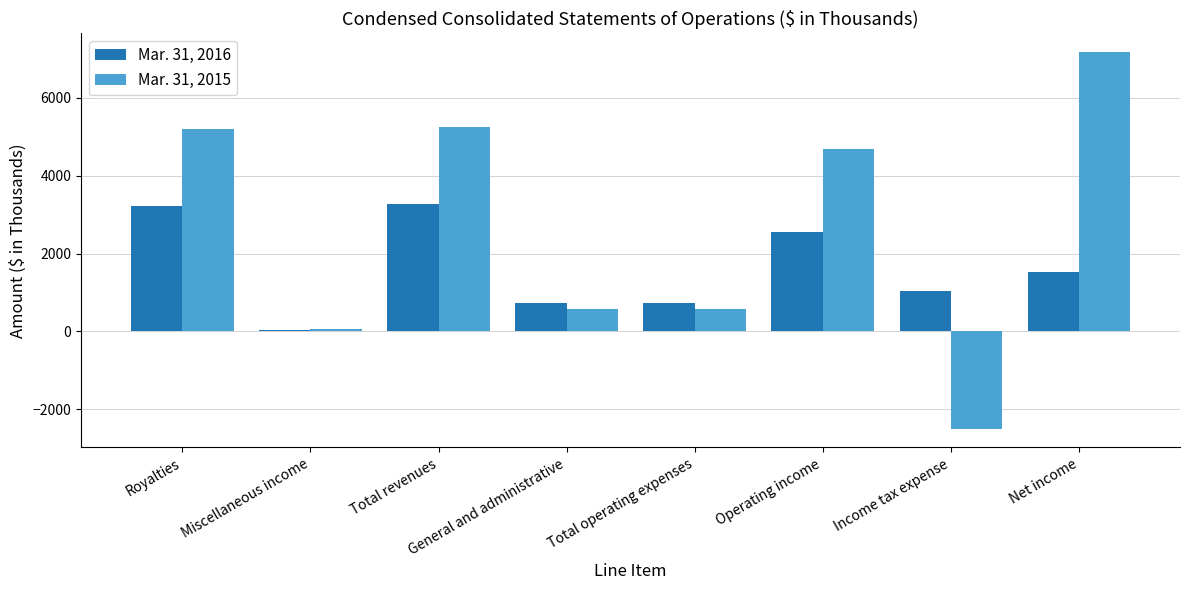

Which series has the largest total across all categories?

Mar. 31, 2015